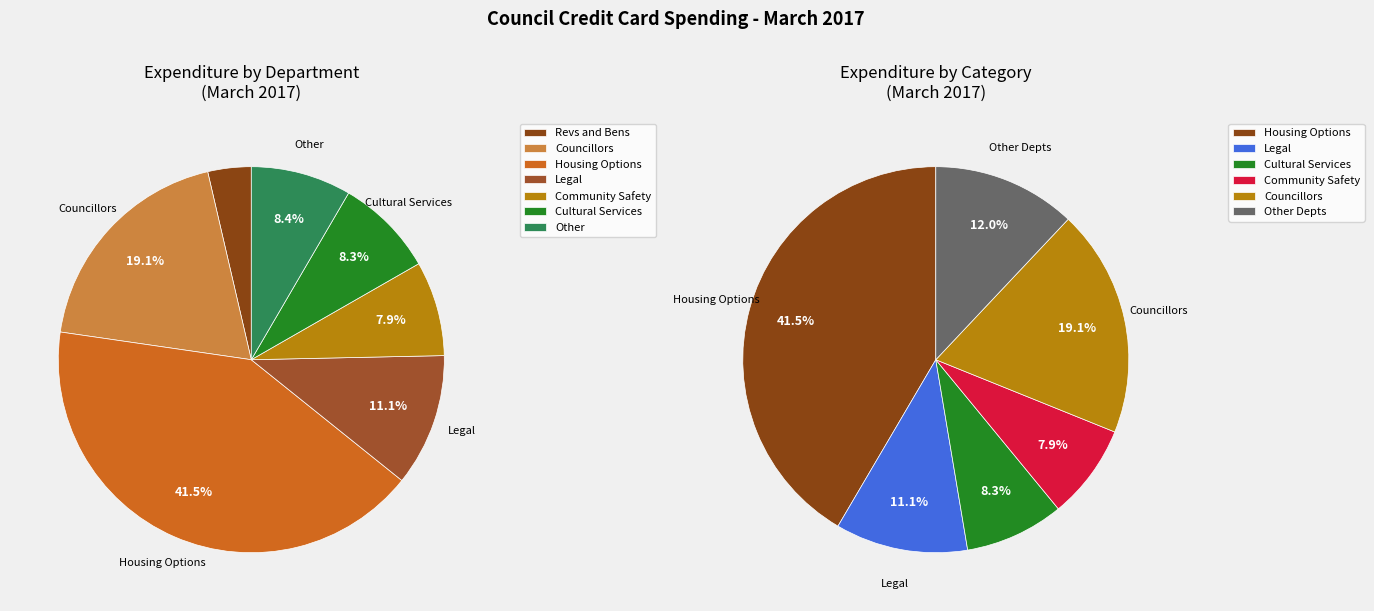

Does Legal represent more than half of the total?

No